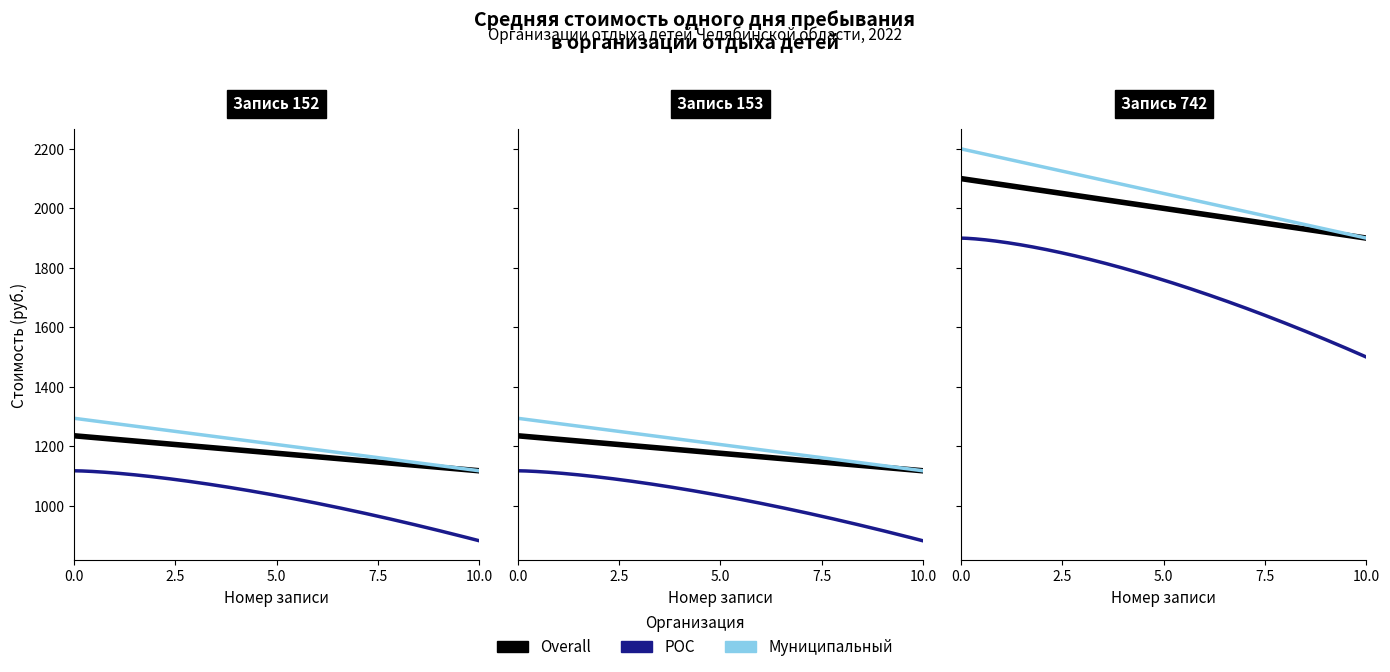

At which category is the sum across all series the highest?

742